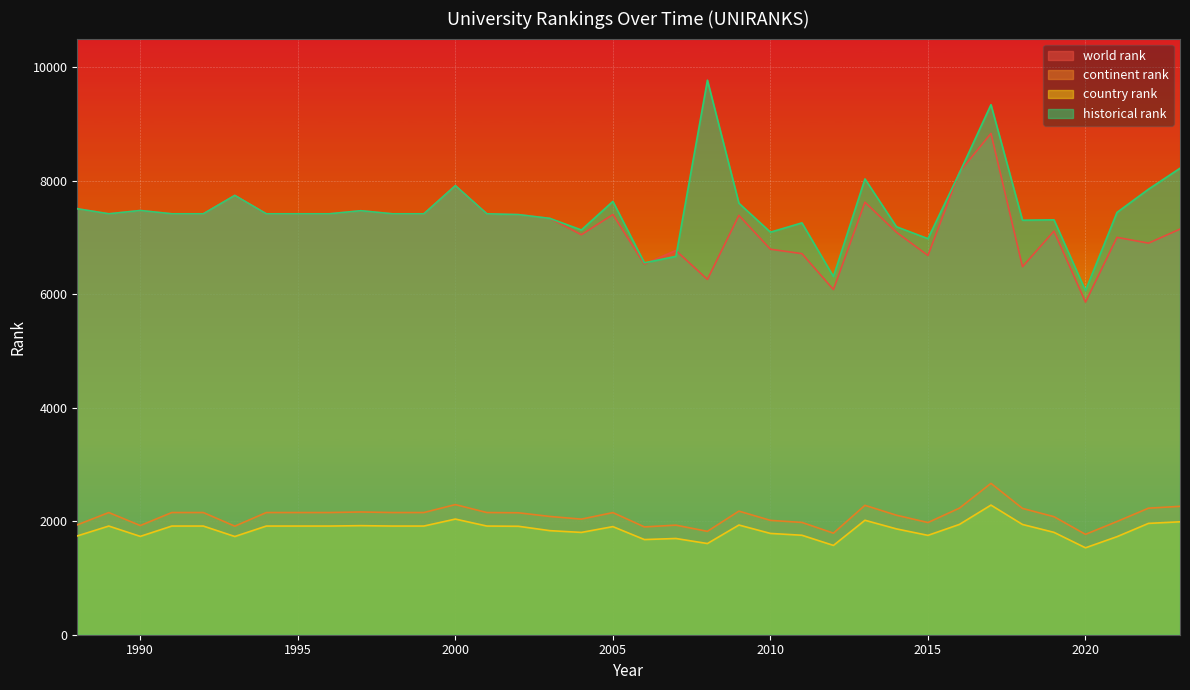

Reading left to right, what are all the values shown in this chart?

world rank: 7503	7414	7472	7414	7414	7738	7414	7414	7414	7468	7414	7414	7910	7414	7400	7333	7045	7401	6528	6768	6258	7386	6790	6712	6080	7618	7089	6680	8151	8829	6482	7109	5859	6999	6897	7144
continent rank: 1935	2152	1923	2152	2152	1912	2152	2152	2152	2162	2152	2152	2292	2152	2148	2083	2036	2151	1899	1930	1821	2177	2014	1978	1789	2279	2105	1976	2230	2666	2225	2079	1768	1994	2229	2261
country rank: 1740	1914	1732	1914	1914	1730	1914	1914	1914	1921	1914	1914	2037	1914	1910	1833	1802	1904	1676	1695	1606	1932	1784	1752	1573	2016	1864	1750	1943	2283	1942	1803	1531	1727	1961	1989
historical rank: 7503	7414	7472	7414	7414	7738	7414	7414	7414	7468	7414	7414	7910	7414	7400	7333	7129	7632	6550	6664	9767	7600	7090	7254	6309	8028	7186	6976	8135	9336	7301	7308	6061	7438	7847	8216